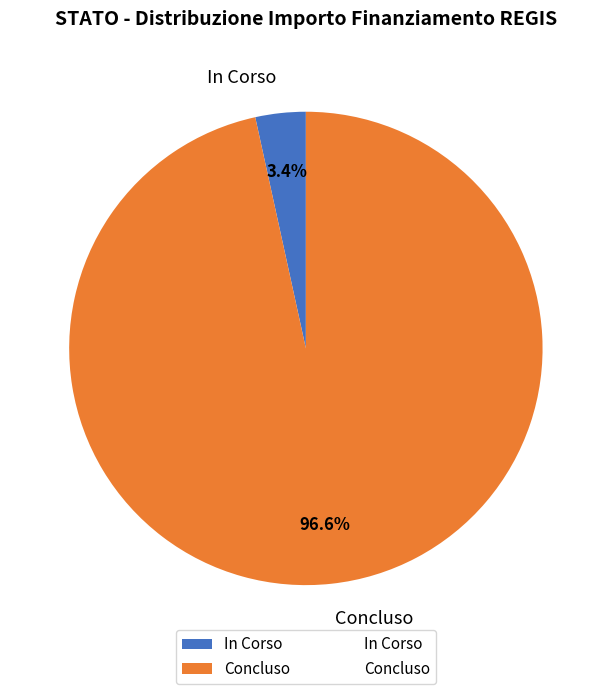

Does any single category account for the majority?

Yes